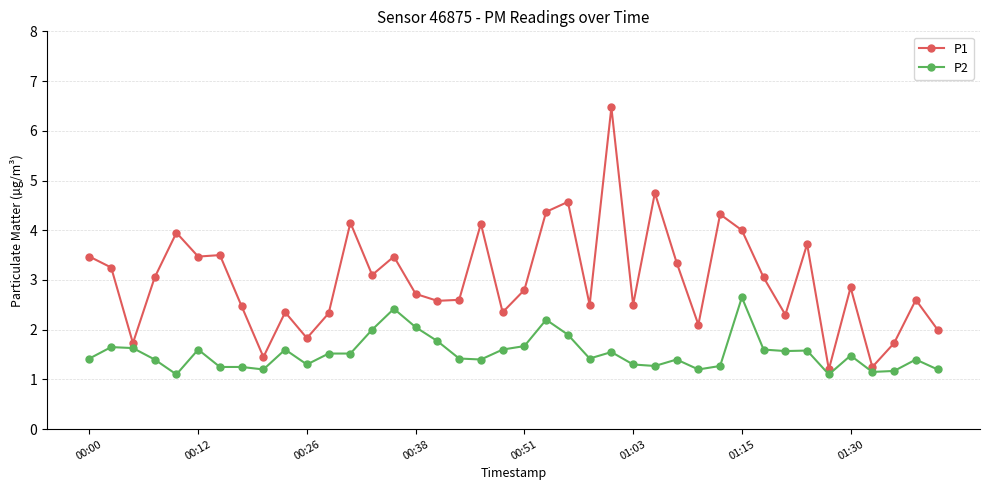

What is the difference between the maximum and second lowest values in the P1 series?

5.2